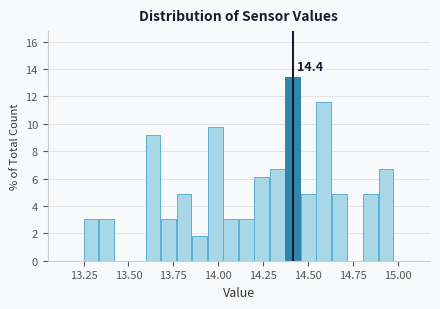

Around what value on the x-axis is the tallest bar? Give the approximate position of its centre, as read against the axis.

14.40